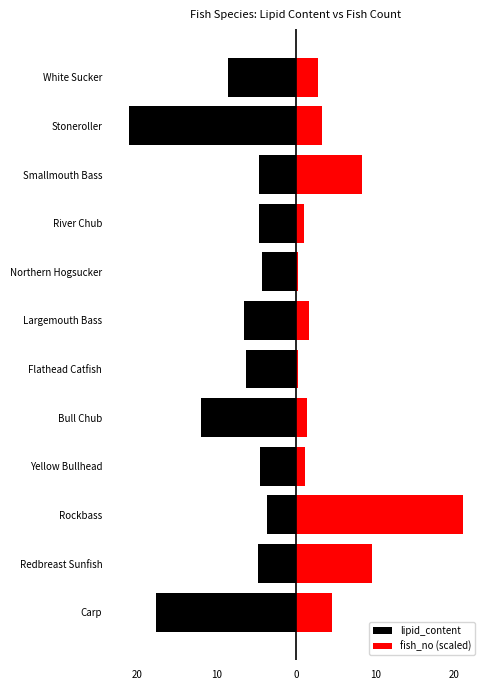

Between Rockbass and Yellow Bullhead, which series saw the biggest shift?

fish_no (scaled)